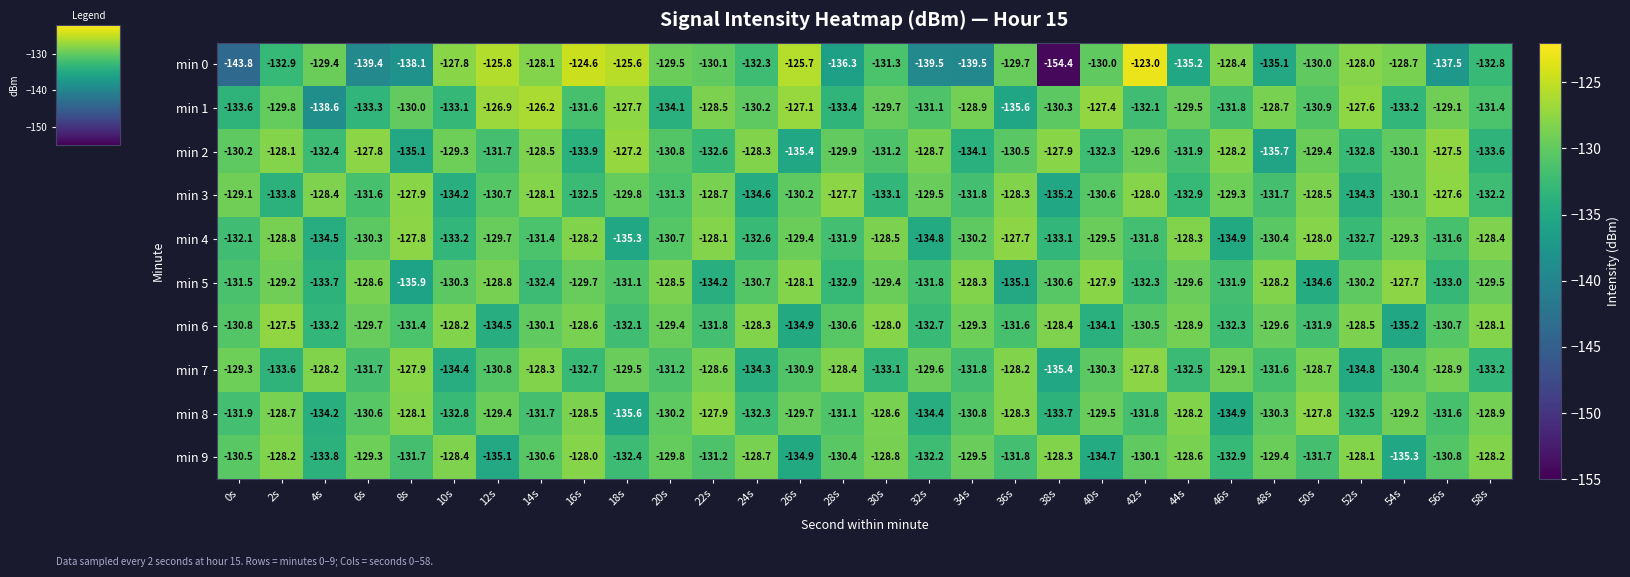

What is the difference between the maximum and minimum values in the min 5 series?

8.2